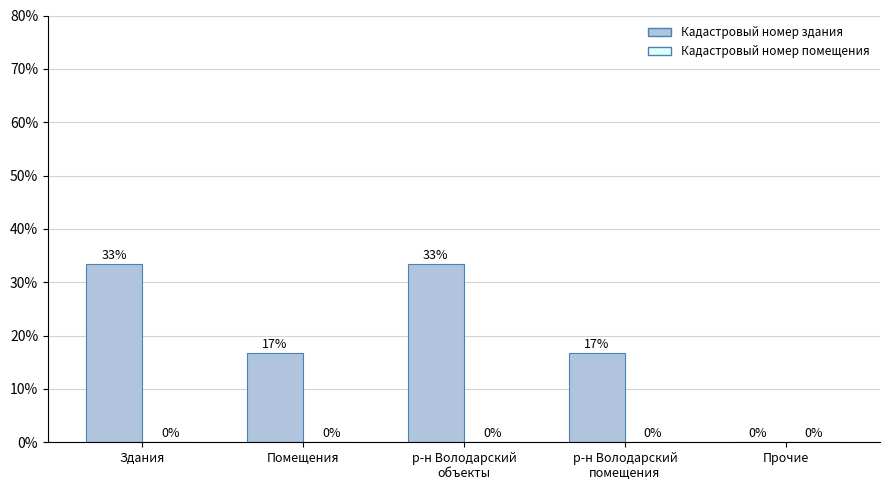

Which has a higher value, Здания or Помещения?

Здания